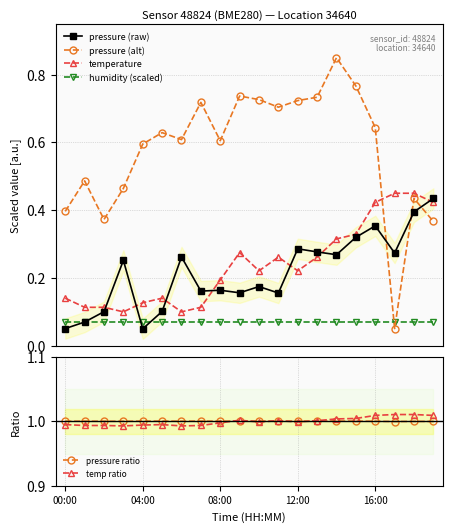

What are all the series names shown in the legend?

pressure (raw), pressure (alt), temperature, humidity (scaled), pressure ratio, temp ratio